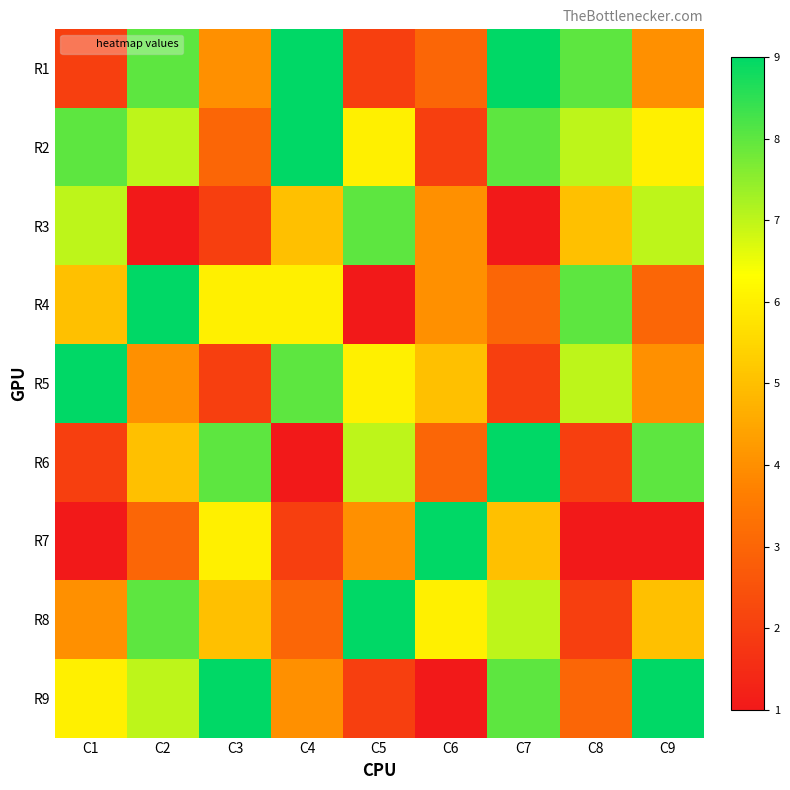

Which category has the highest value across all series?

C4